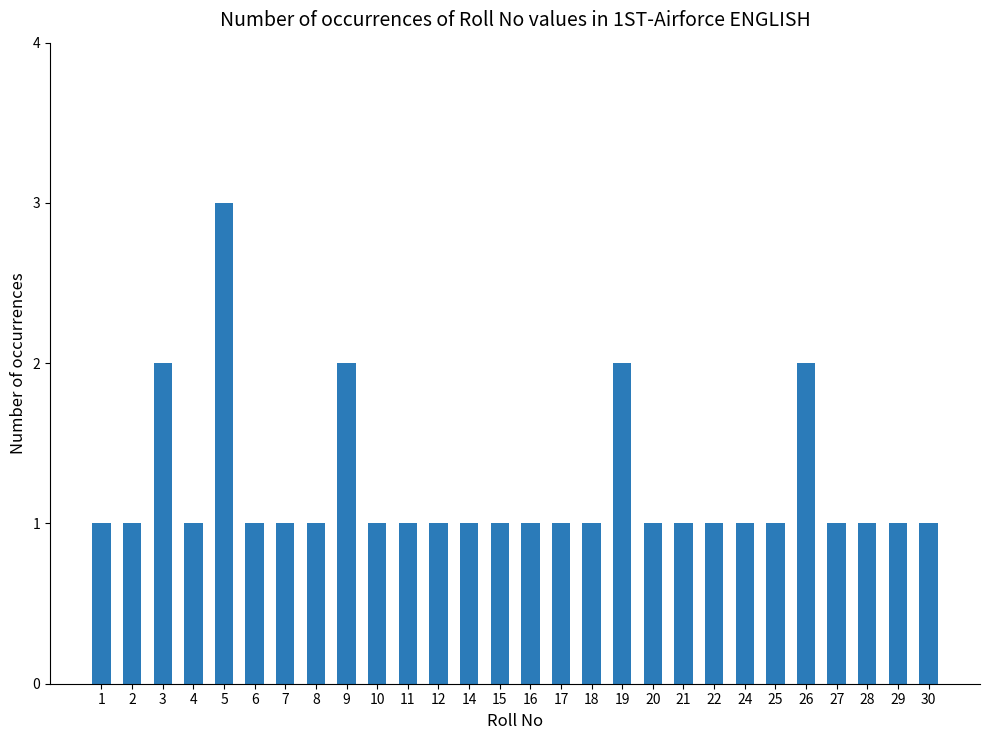

Reading left to right, what are all the values shown in this chart?

1=1	2=1	3=2	4=1	5=3	6=1	7=1	8=1	9=2	10=1	11=1	12=1	14=1	15=1	16=1	17=1	18=1	19=2	20=1	21=1	22=1	24=1	25=1	26=2	27=1	28=1	29=1	30=1